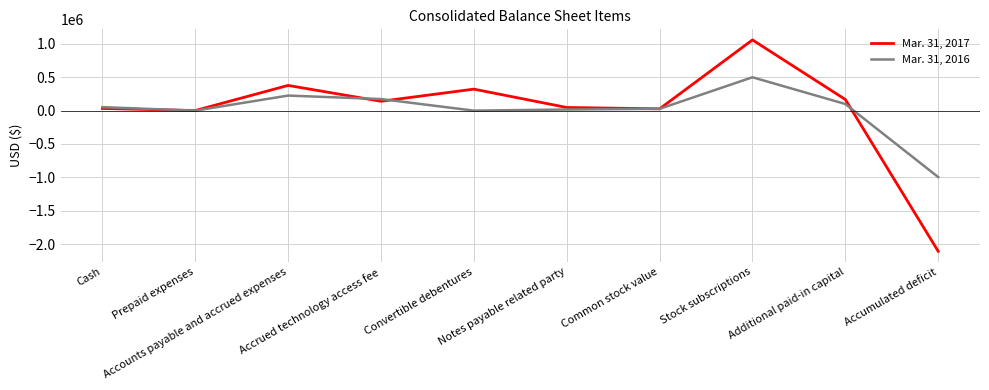

True or false: Mar. 31, 2017 and Mar. 31, 2016 cross at least once.

True